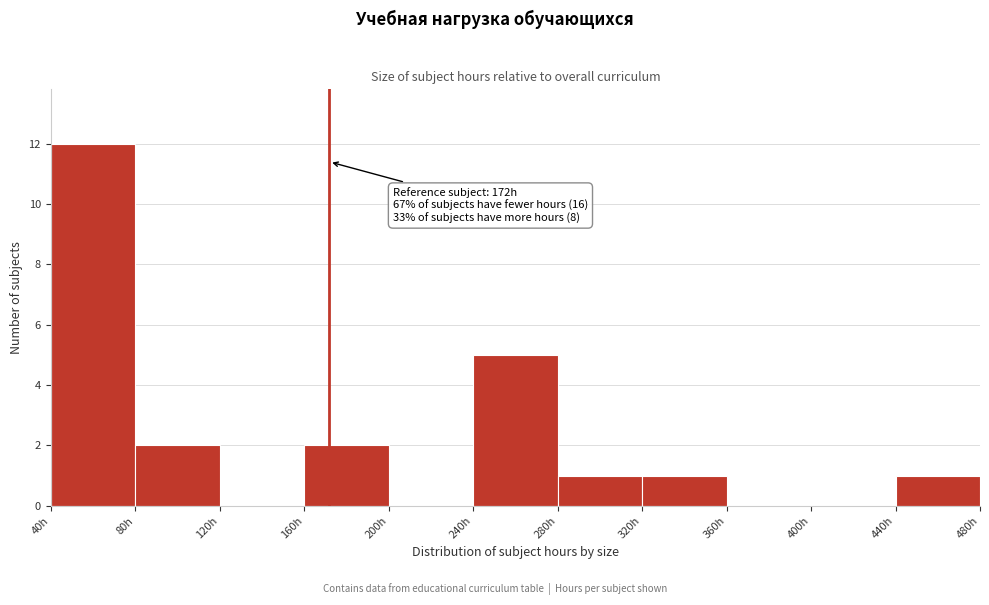

Over which range of the x-axis is the bar tallest?

40 to 80